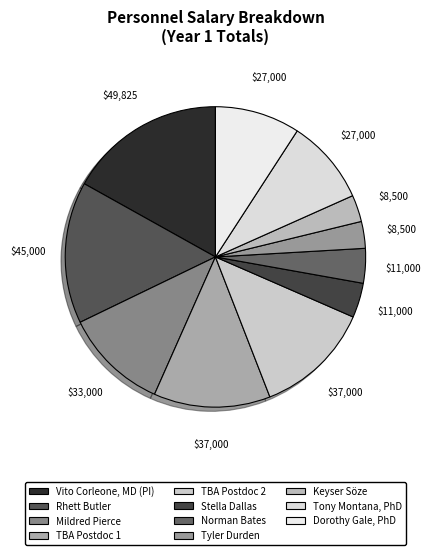

Is there any slice that represents more than half of the pie?

No